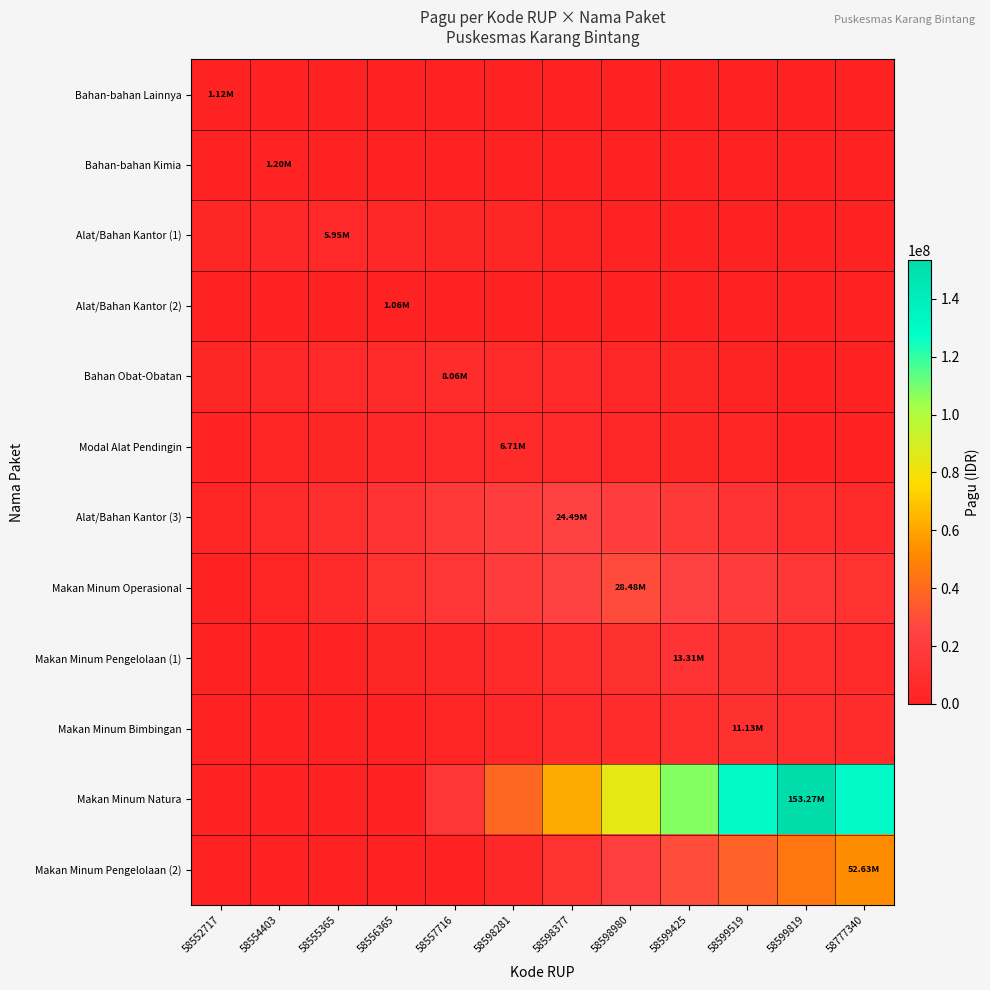

How many distinct data groups are displayed?

12